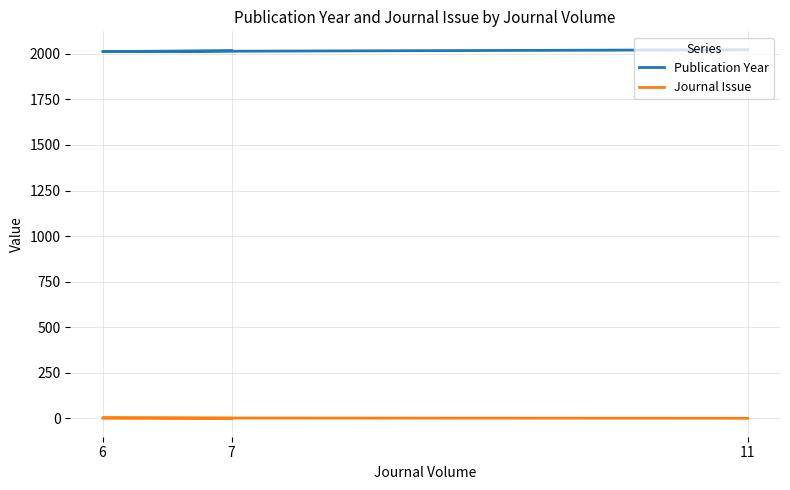

What is the sum of all Publication Year values?

6051